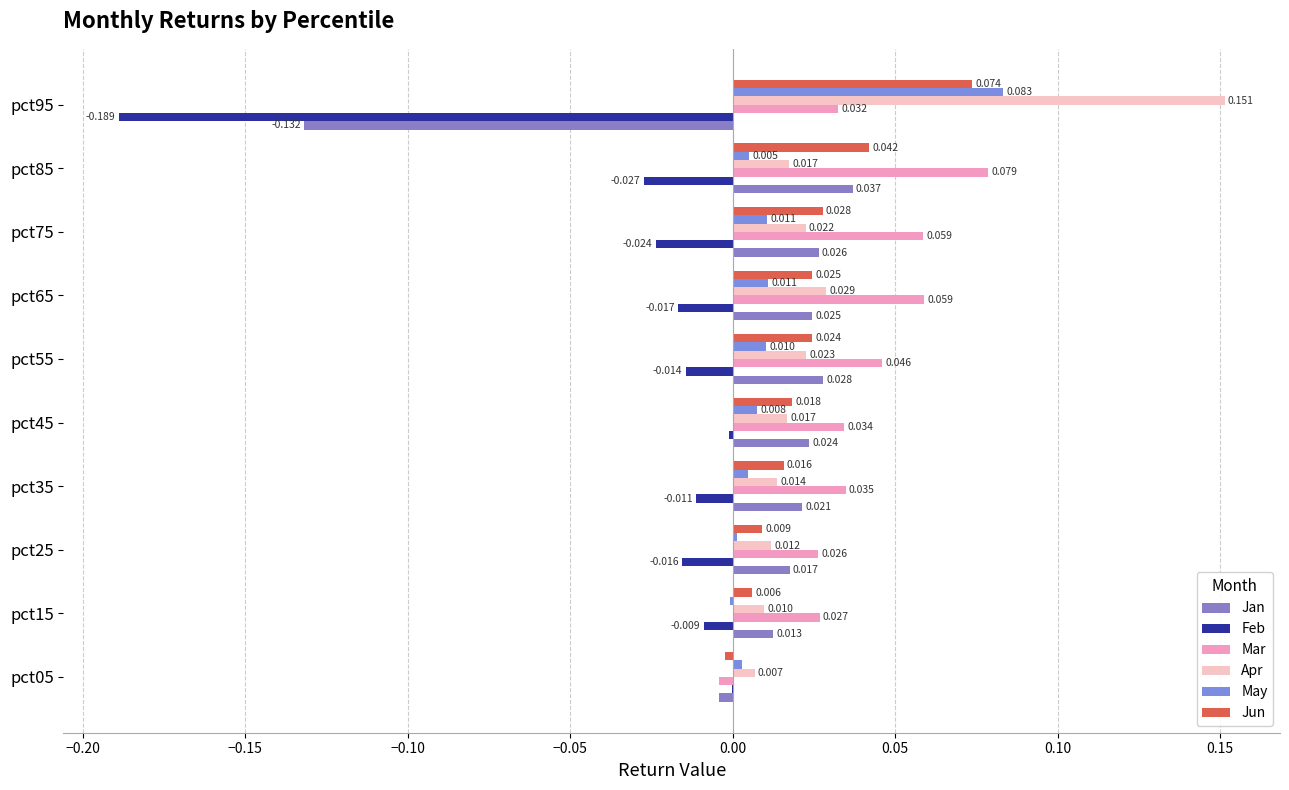

Reading left to right, what are all the values shown in this chart?

Jan: -0.0	0.0	0.0	0.0	0.0	0.0	0.0	0.0	0.0	-0.1
Feb: -0.0	-0.0	-0.0	-0.0	-0.0	-0.0	-0.0	-0.0	-0.0	-0.2
Mar: -0.0	0.0	0.0	0.0	0.0	0.0	0.1	0.1	0.1	0.0
Apr: 0.0	0.0	0.0	0.0	0.0	0.0	0.0	0.0	0.0	0.2
May: 0.0	-0.0	0.0	0.0	0.0	0.0	0.0	0.0	0.0	0.1
Jun: -0.0	0.0	0.0	0.0	0.0	0.0	0.0	0.0	0.0	0.1